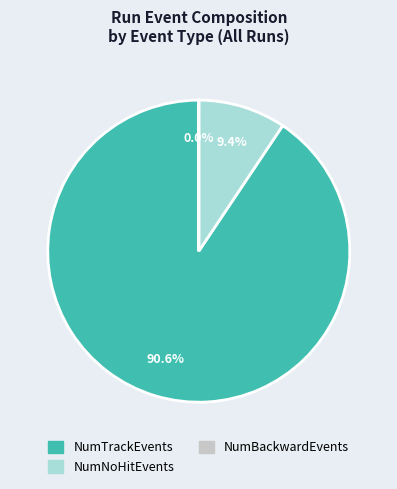

What is the largest slice in the pie chart?

NumTrackEvents